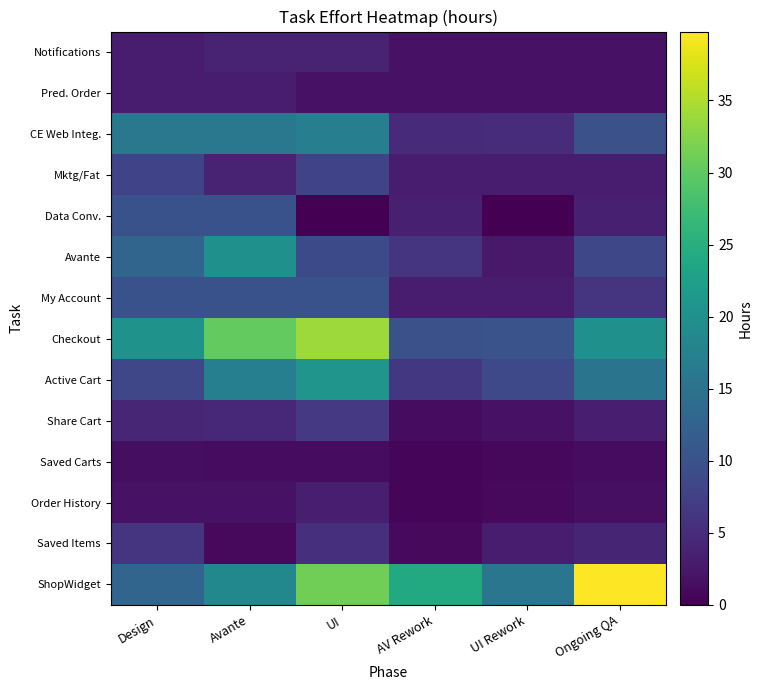

Reading left to right, transcribe all the data shown in this chart.

ShopWidget: Design=13.0	Avante=18.5	UI=31.1	AV Rework=24.1	UI Rework=15.6	Ongoing QA=39.8
Saved Items: Design=6.0	Avante=1.0	UI=5.5	AV Rework=1.0	UI Rework=3.1	Ongoing QA=4.1
Order History: Design=2.0	Avante=2.0	UI=3.4	AV Rework=0.6	UI Rework=1.0	Ongoing QA=1.6
Saved Carts: Design=1.5	Avante=1.3	UI=1.3	AV Rework=0.5	UI Rework=0.8	Ongoing QA=1.4
Share Cart: Design=4.3	Avante=4.4	UI=6.6	AV Rework=1.3	UI Rework=2.0	Ongoing QA=3.3
Active Cart: Design=8.4	Avante=17.1	UI=20.7	AV Rework=6.5	UI Rework=8.8	Ongoing QA=15.3
Checkout: Design=20.5	Avante=30.2	UI=34.0	AV Rework=9.8	UI Rework=10.2	Ongoing QA=20.0
My Account: Design=10.0	Avante=10.0	UI=10.0	AV Rework=3.0	UI Rework=3.0	Ongoing QA=6.0
Avante: Design=13.0	Avante=20.0	UI=9.0	AV Rework=6.0	UI Rework=2.7	Ongoing QA=8.7
Data Conv.: Design=10.0	Avante=10.0	UI=0.0	AV Rework=3.5	UI Rework=0.0	Ongoing QA=3.5
Mktg/Fat: Design=8.0	Avante=4.0	UI=8.0	AV Rework=3.0	UI Rework=3.0	Ongoing QA=3.0
CE Web Integ.: Design=16.0	Avante=16.0	UI=17.0	AV Rework=4.8	UI Rework=5.1	Ongoing QA=9.9
Pred. Order: Design=3.0	Avante=3.0	UI=2.0	AV Rework=2.0	UI Rework=2.0	Ongoing QA=2.0
Notifications: Design=3.0	Avante=4.0	UI=4.0	AV Rework=2.0	UI Rework=2.0	Ongoing QA=2.0